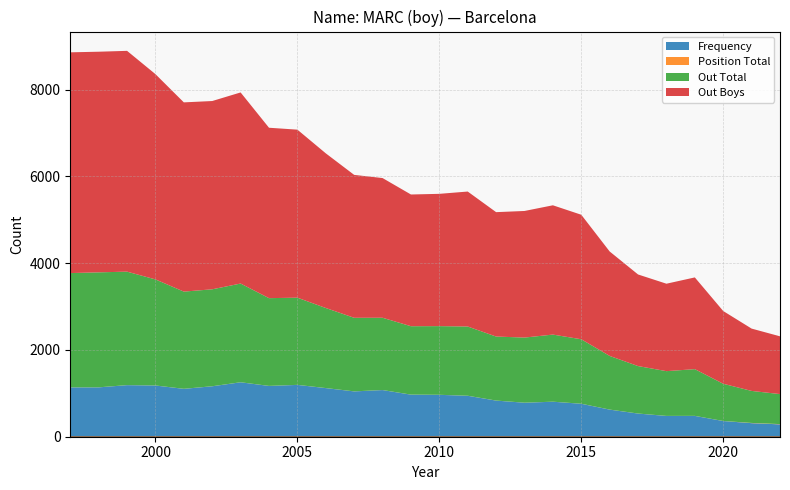

Where does the Frequency series first go above 970?

1997